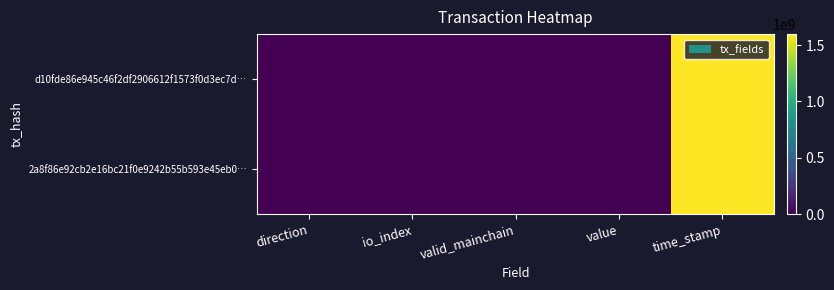

Which has a higher value, valid_mainchain or io_index?

io_index